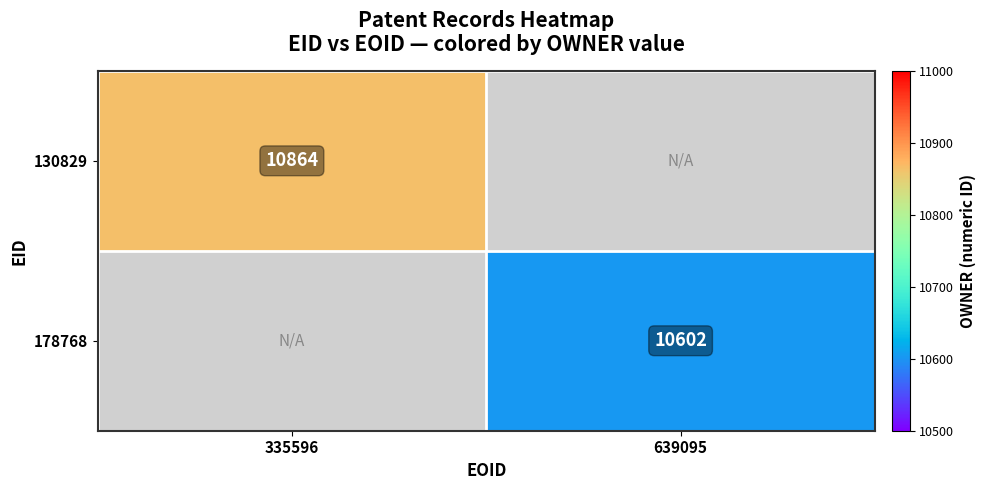

Is it true that 178768 equals 2835 at 639095?

False